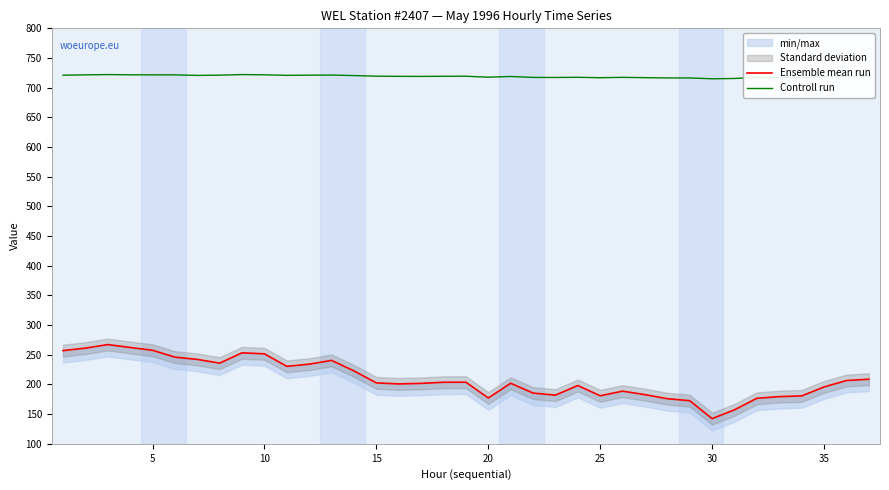

What is the highest value of the Controll run series?

722.1